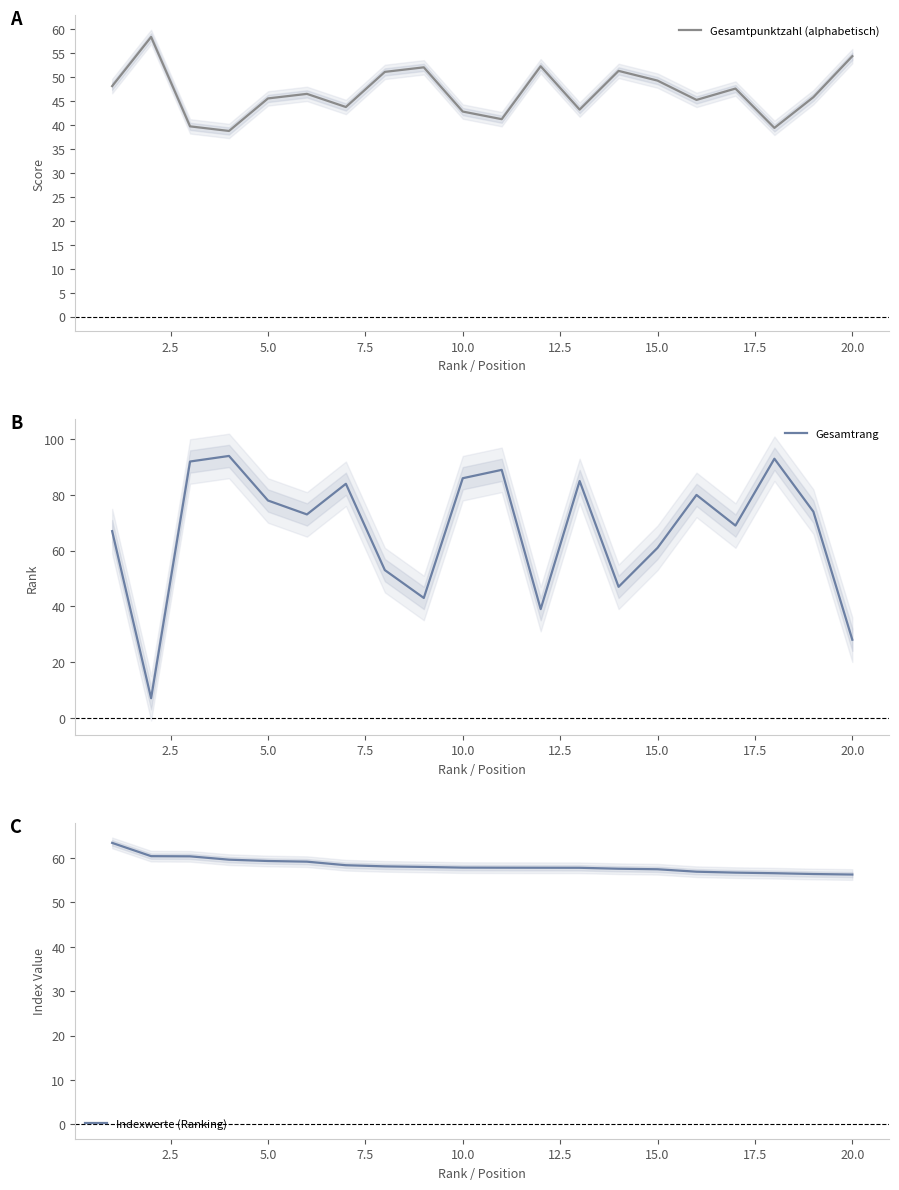

The Gesamtpunktzahl (alphabetisch) series shows 21.6 at 20.0. True or false?

False